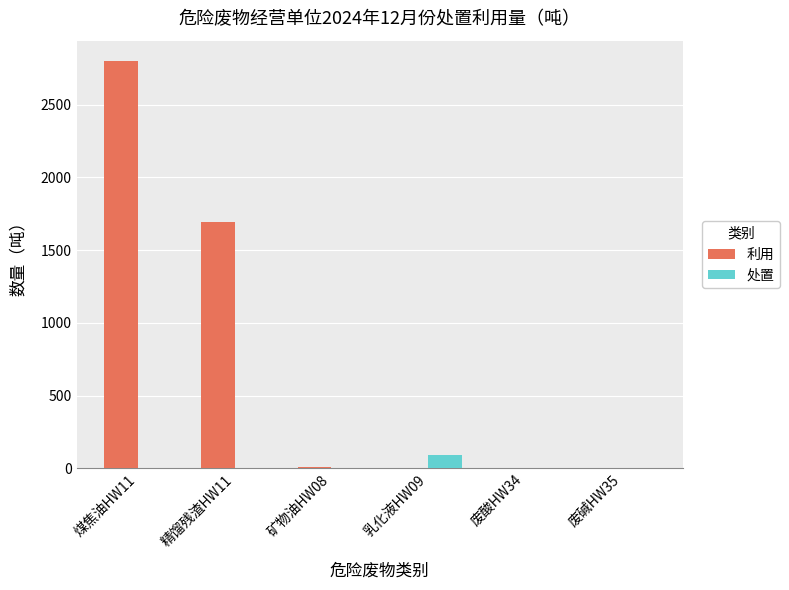

Is it true that 利用 equals 2264.4 at 精馏残渣HW11?

False